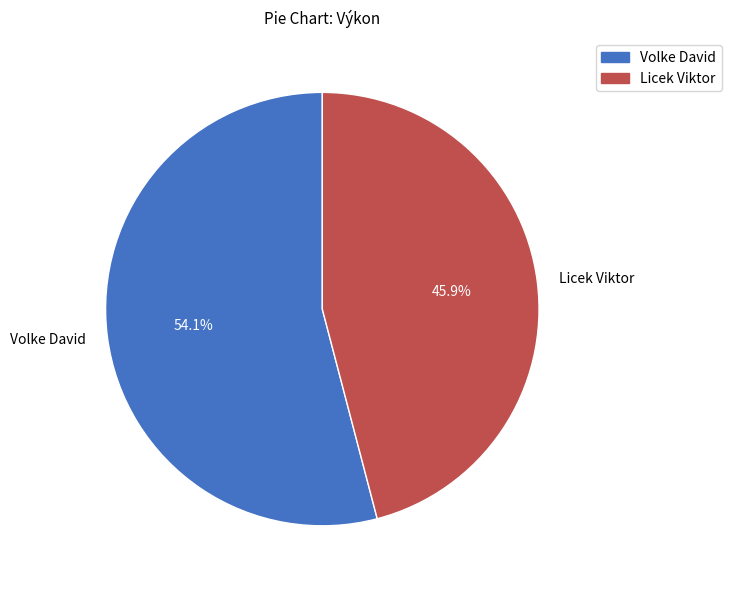

How many segments does this pie chart have?

2